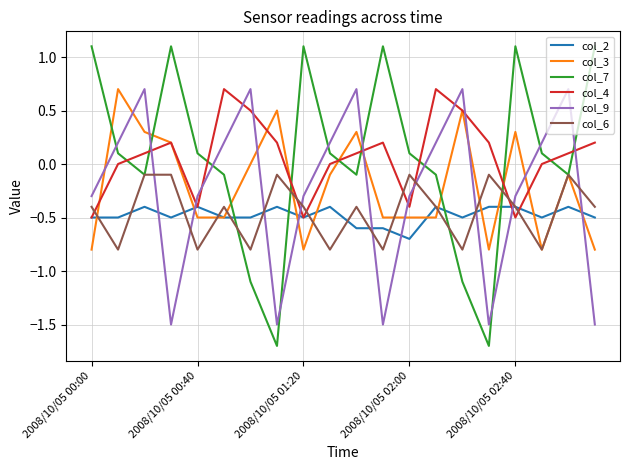

Count the number of categories in the chart.

20